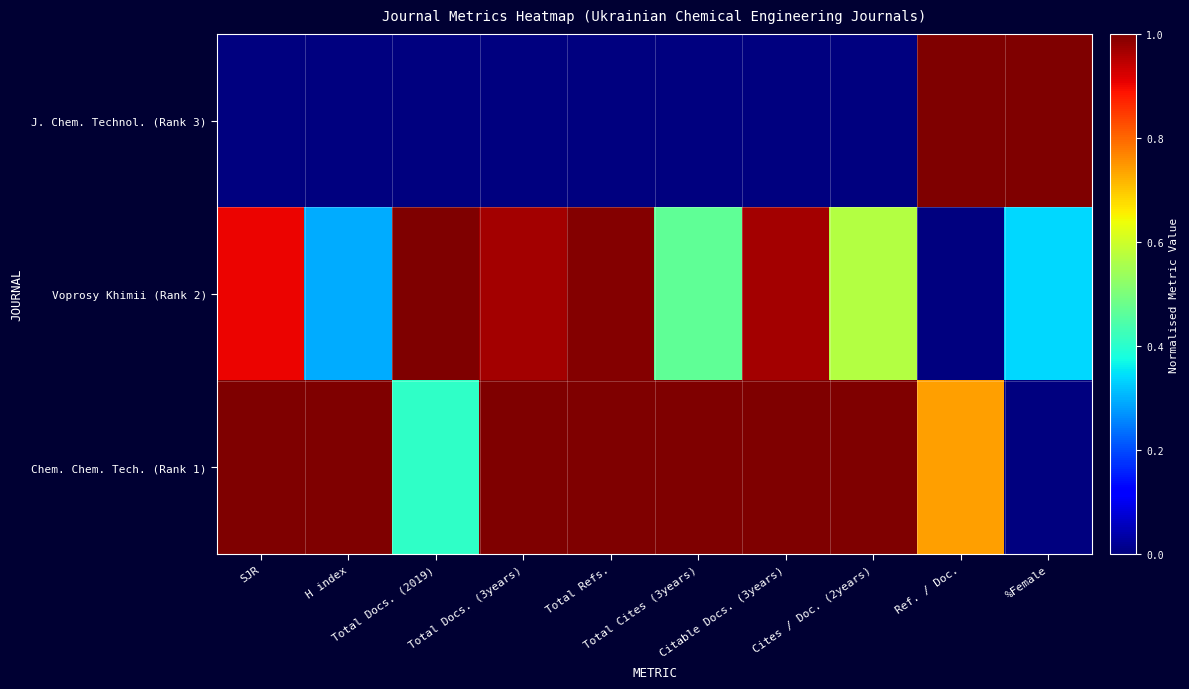

At how many categories does at least one series exceed 0?

10